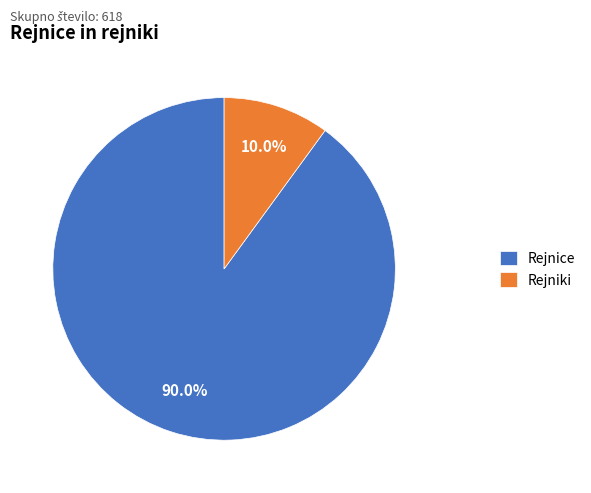

What percentage is the Rejniki slice, to the nearest percent?

10%